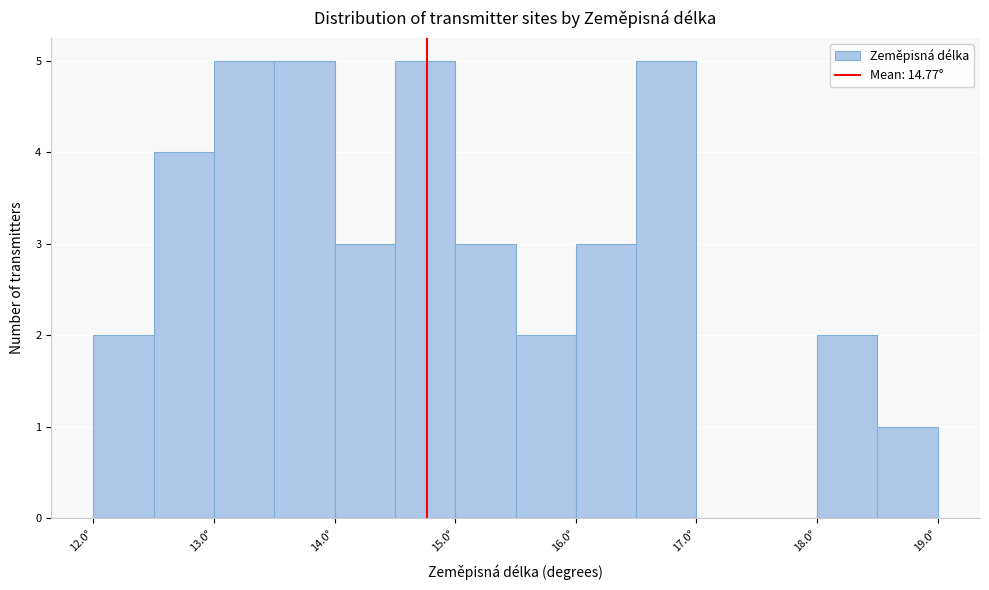

What is the height of the bar covering 15.5 to 16.0 on the x-axis? The values are not printed on the chart, so give them approximately, as read against the axis.

2